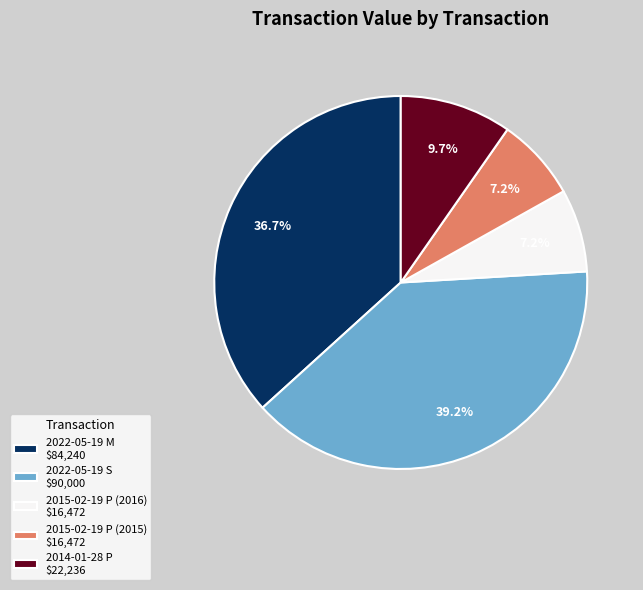

How much of the chart is everything except 2022-05-19 S $90,000?

60.8%